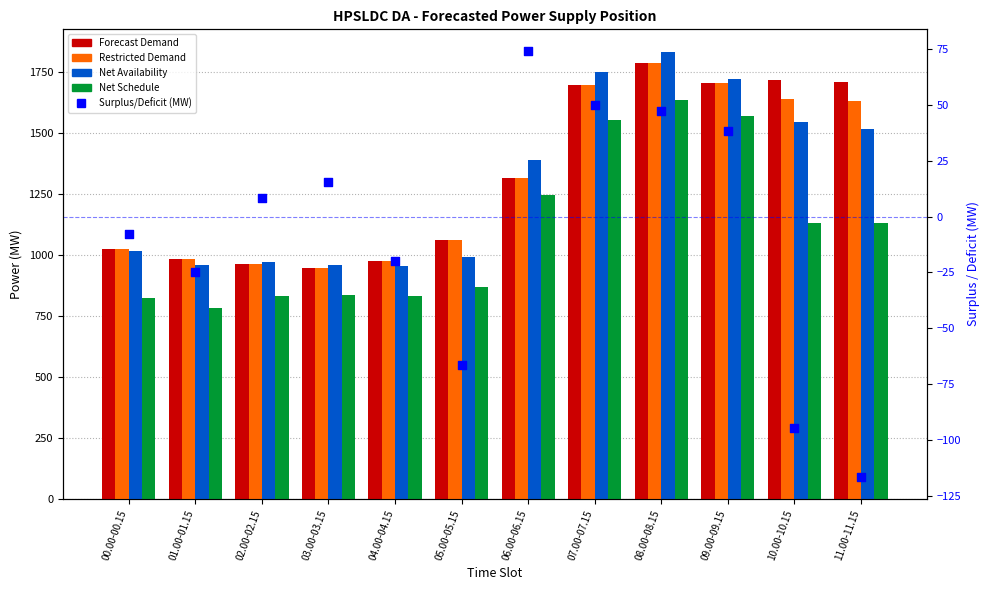

Which series has the largest total across all categories?

Forecast Demand